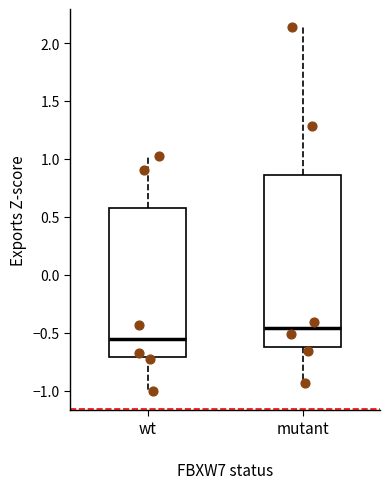

Reading left to right, read every box against the y-axis: the position of its median line, the range the box covers, and the ends of its whiskers. The values are not printed on the chart, so give them approximately, as read against the axis.

wt: median -0.55, box -0.70 to 0.55, whiskers -1.00 to 1.00
mutant: median -0.45, box -0.60 to 0.85, whiskers -0.95 to 2.15